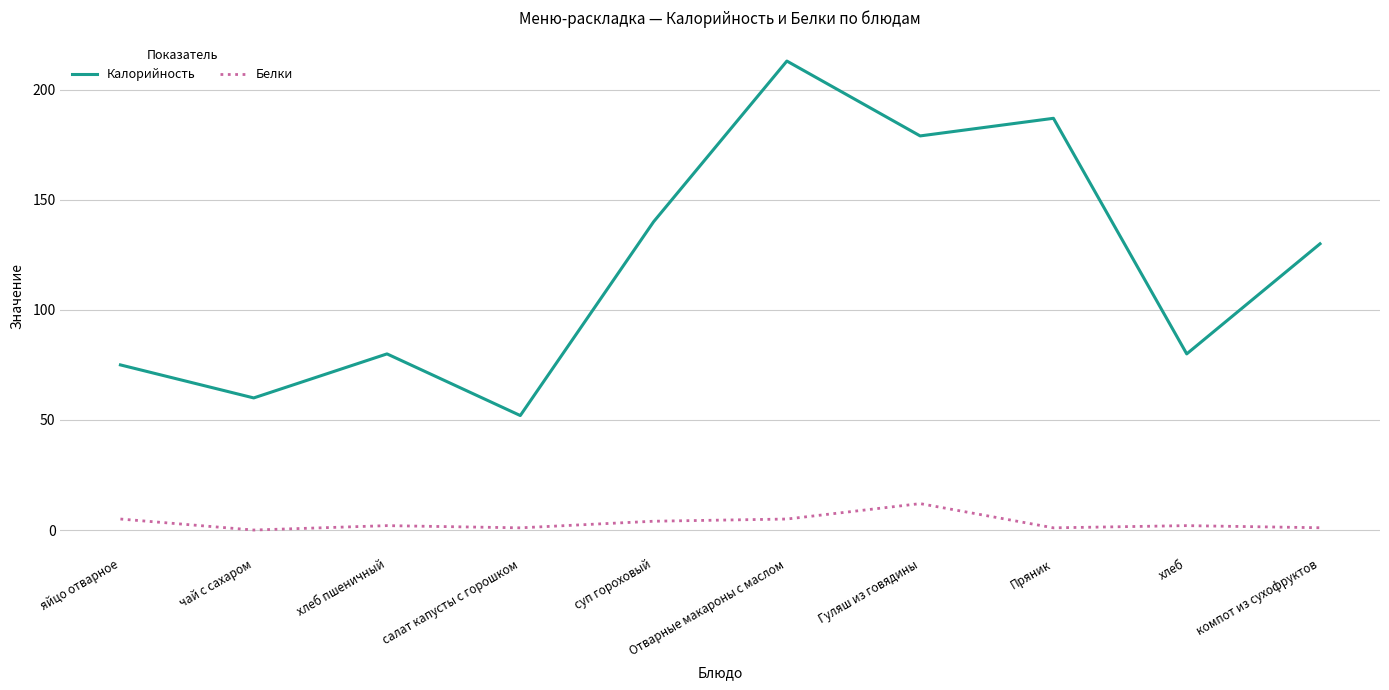

Is the value of Белки at яйцо отварное greater than the value of Калорийность at Отварные макароны с маслом?

No